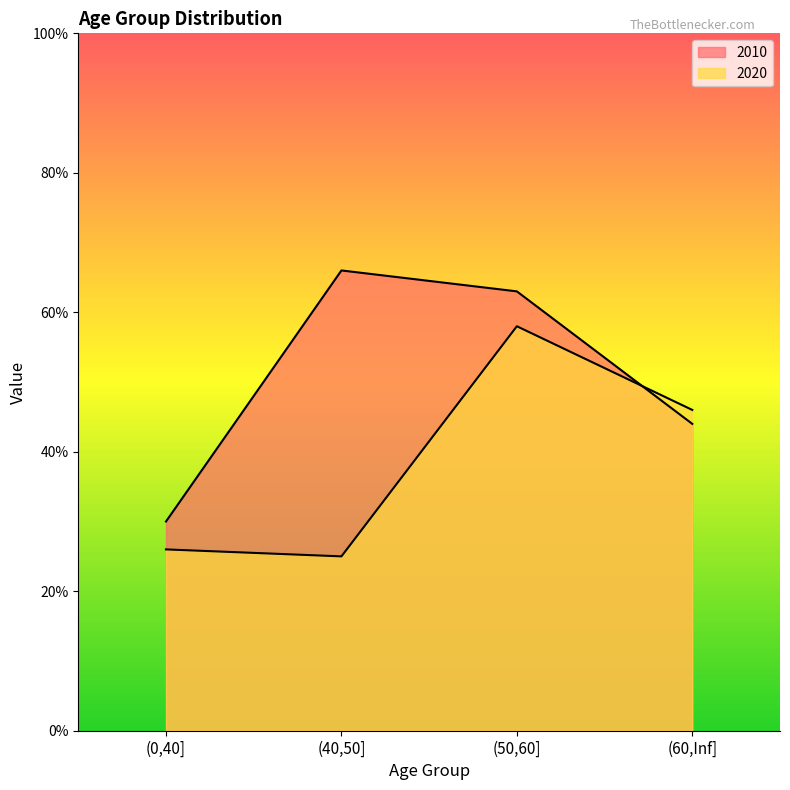

What is the spread (max minus min) of values at (50,60]?

5